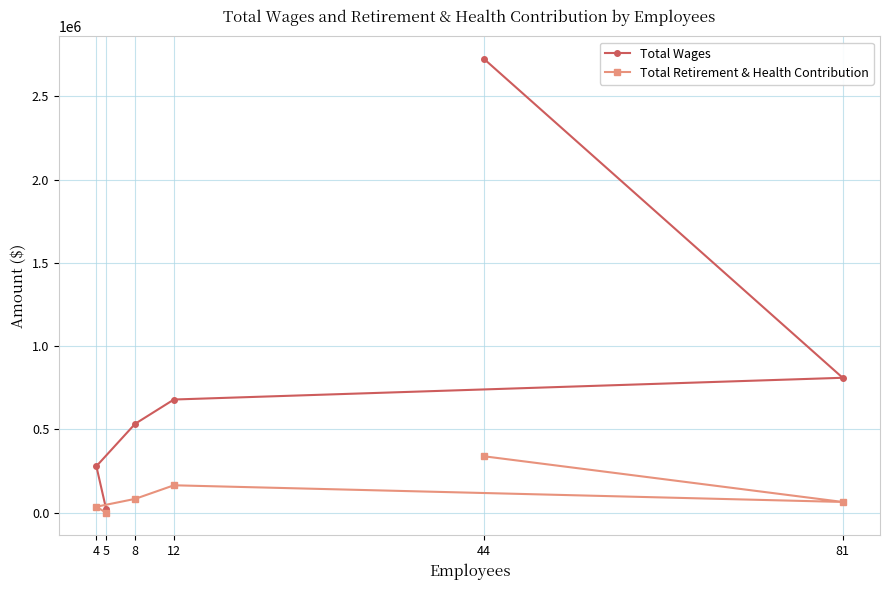

Is it true that Total Retirement & Health Contribution equals 50643 at 4?

False